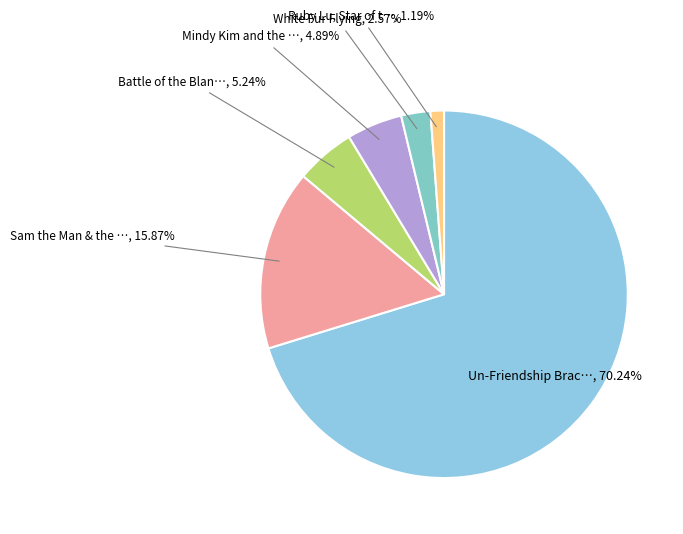

Does any single category account for the majority?

Yes